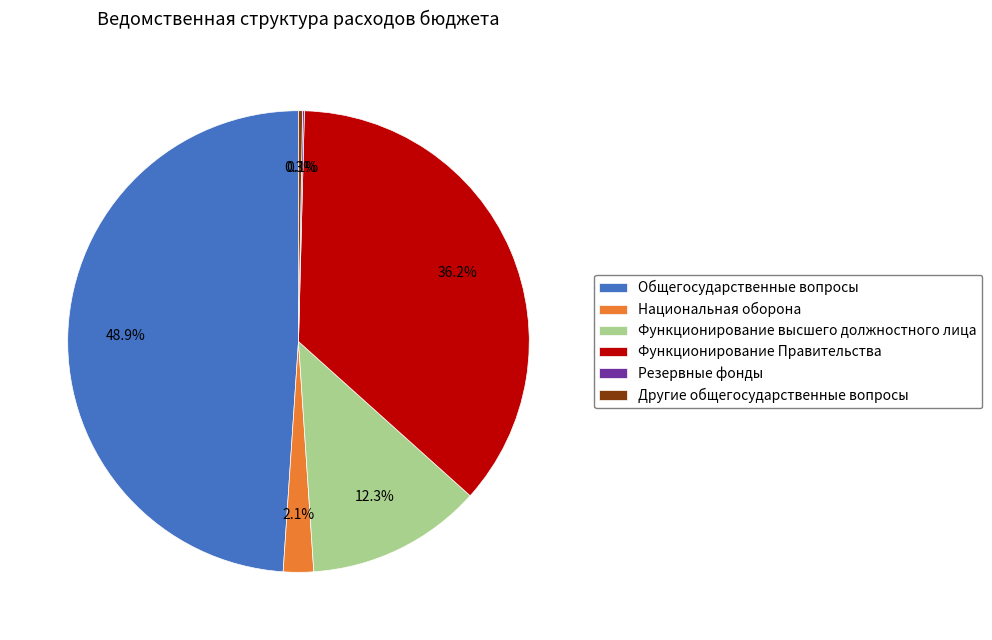

What percentage is the Функционирование высшего должностного лица slice, to the nearest percent?

12%